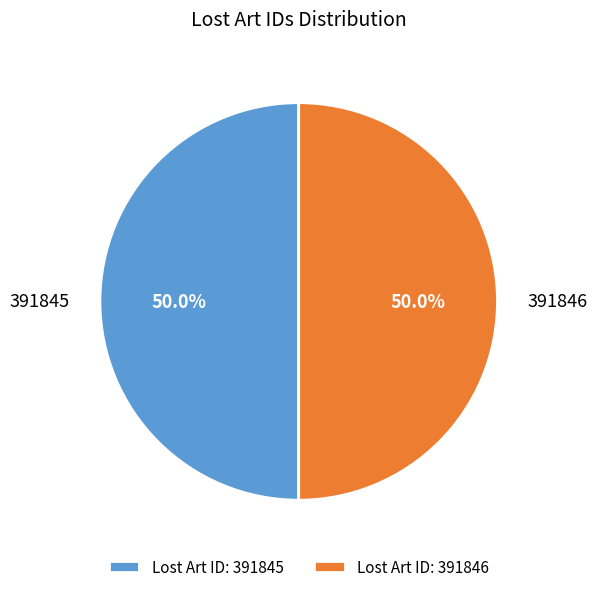

Is the sum of Lost Art ID: 391845 and Lost Art ID: 391846 greater than half?

Yes